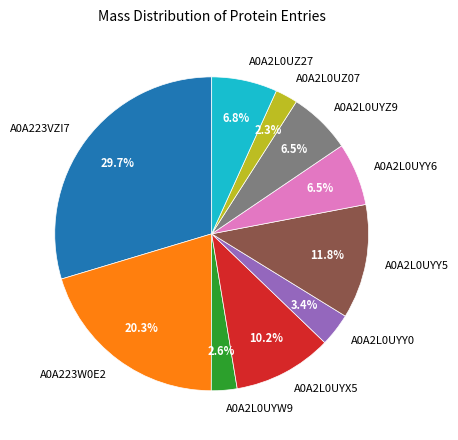

To the nearest percent, what percentage of the pie is A0A2L0UZ07?

2%